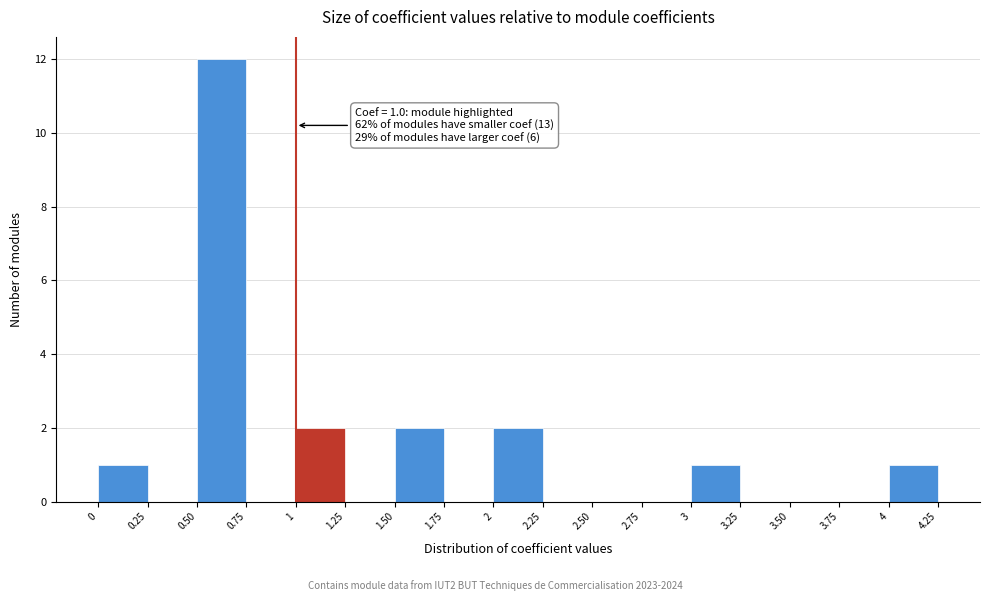

Which range on the x-axis has the tallest bar?

0.50 to 0.75